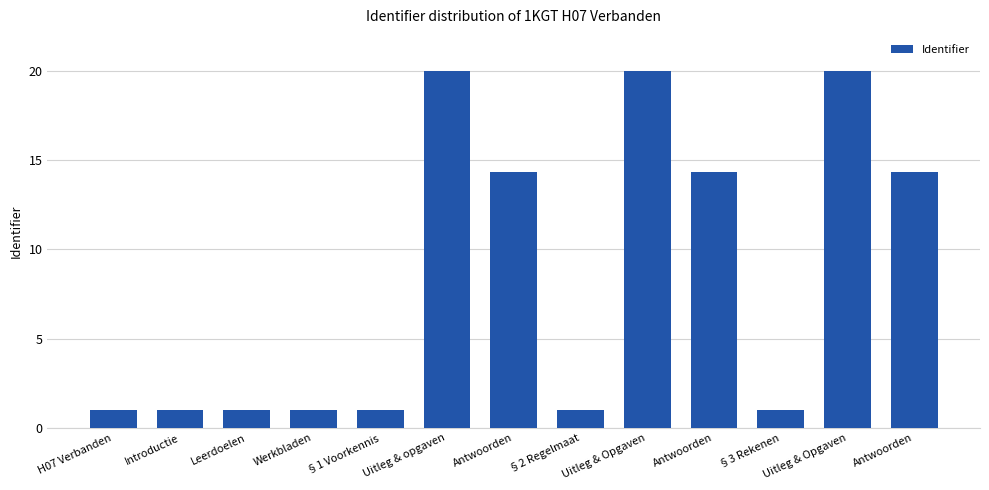

The value at §2 Regelmaat is 0.3. True or false?

False